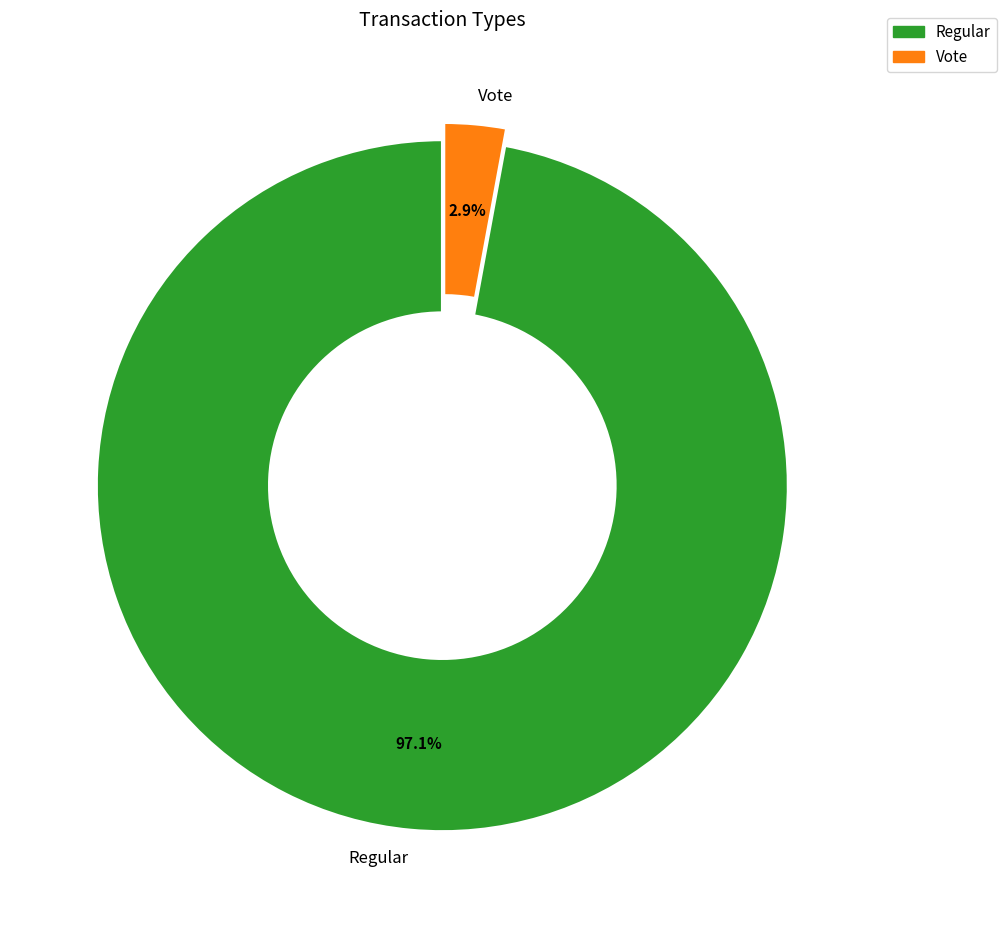

Which slice is the smallest?

Vote